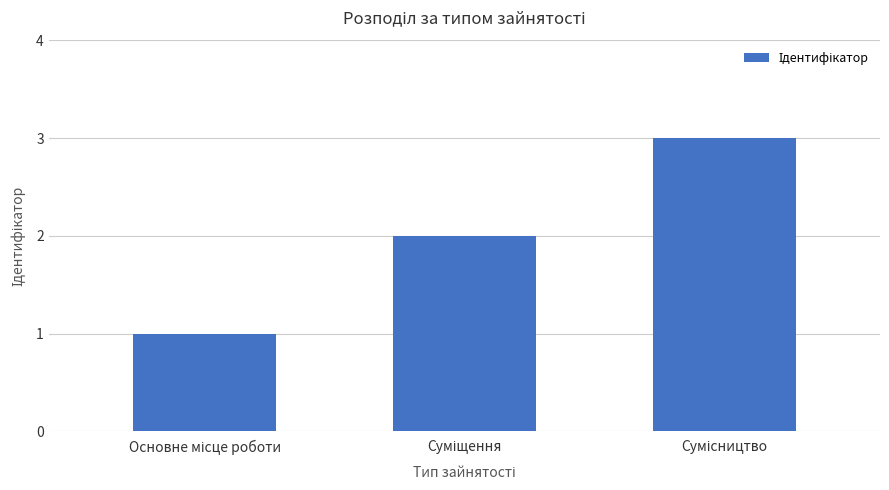

Does the chart contain stacked bars?

No